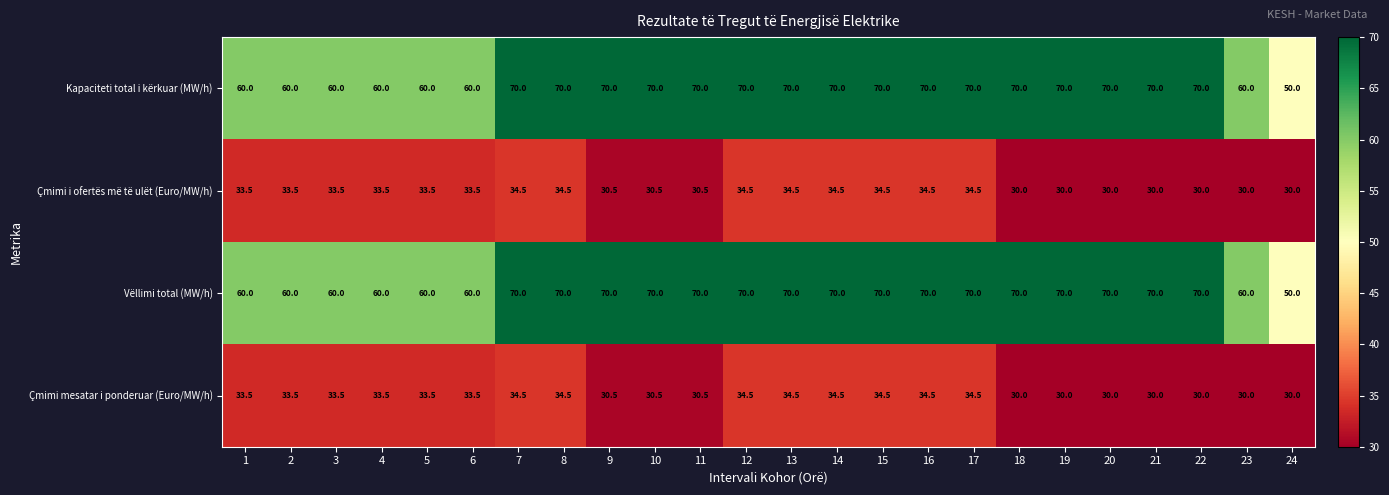

The Çmimi i ofertës më të ulët (Euro/MW/h) series shows 12.8 at 19. True or false?

False